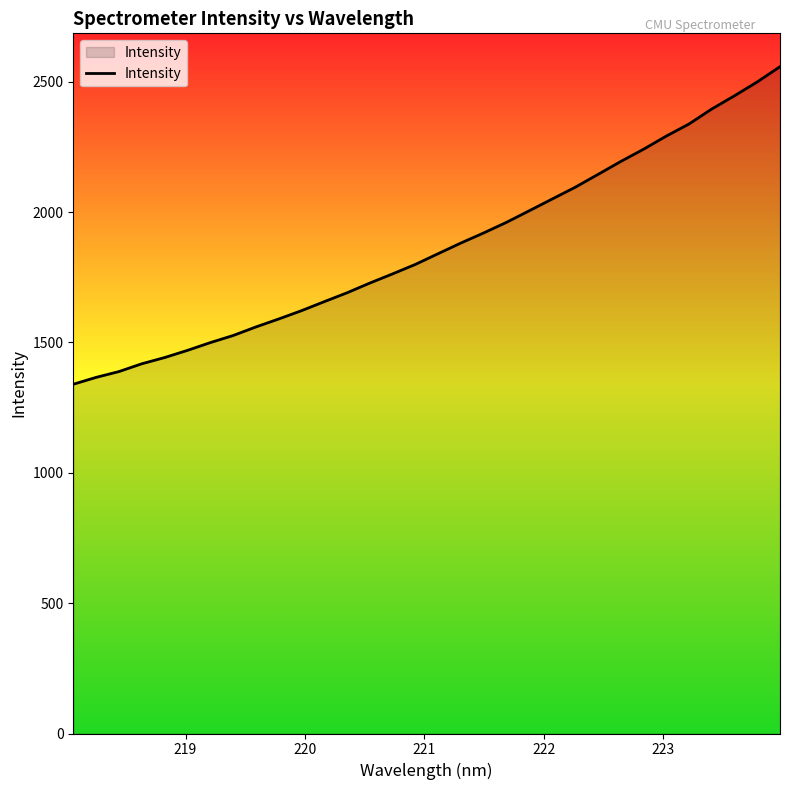

What is the smallest value displayed?

1339.6